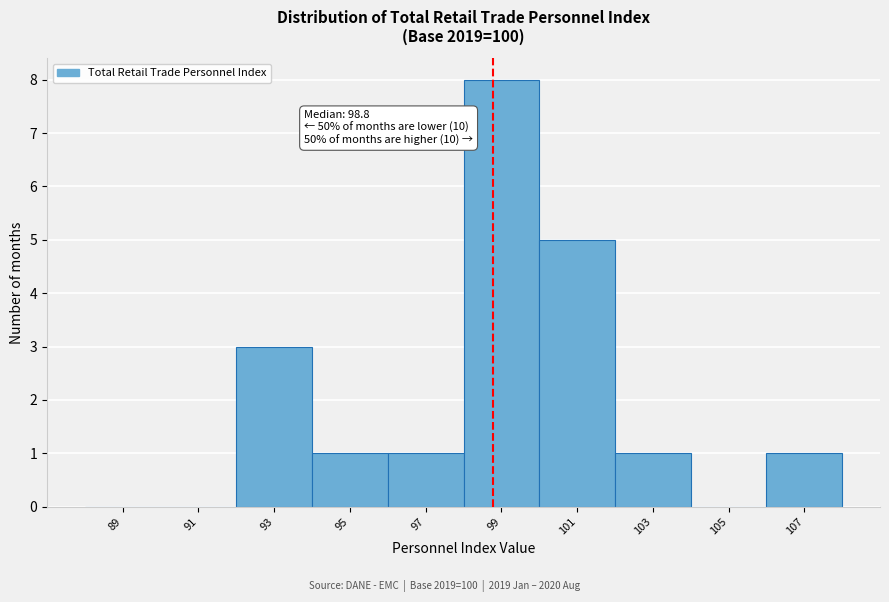

Over which range of the x-axis is the bar tallest?

98 to 100